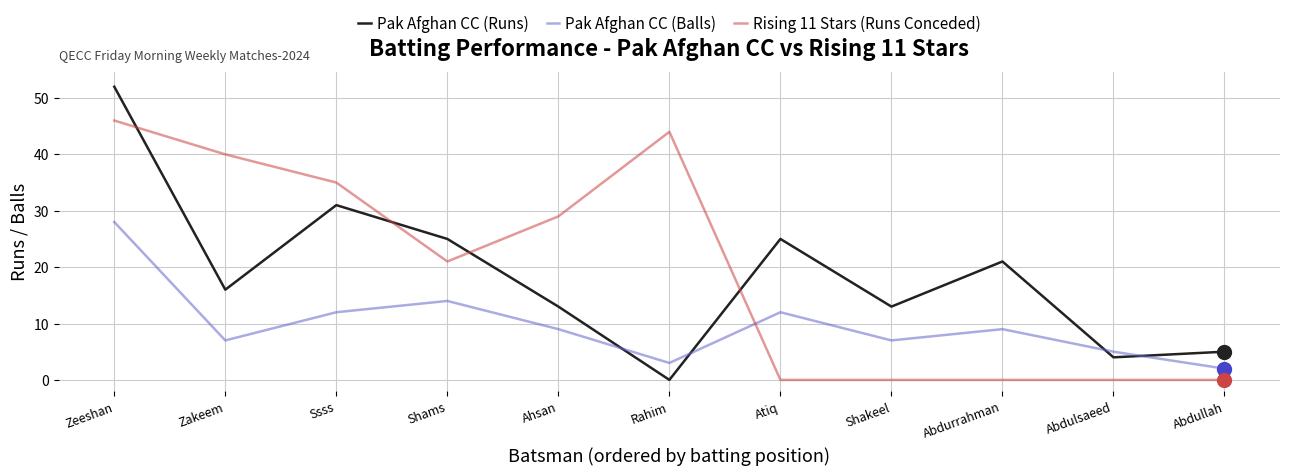

What is the total value across all series at Shams?

60